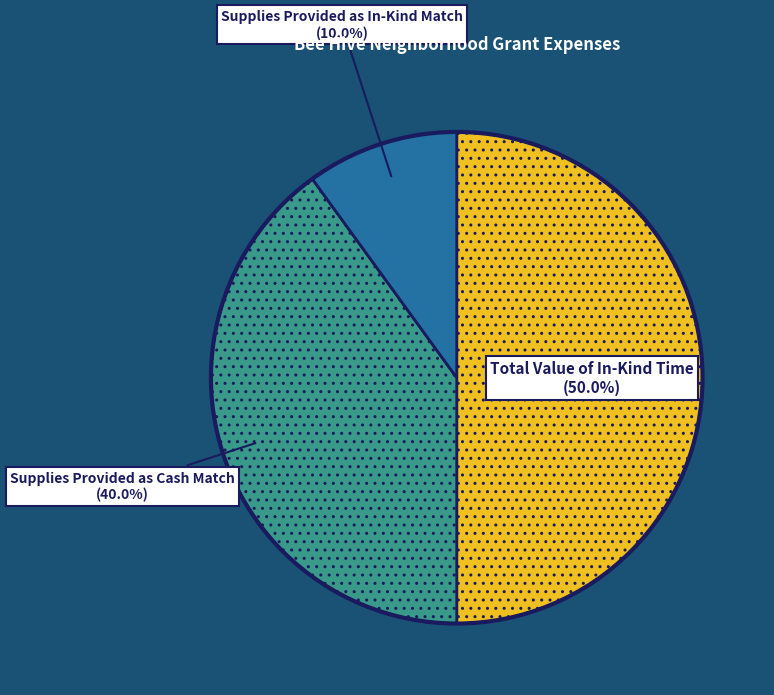

Between Supplies Provided as In-Kind Match and Supplies Provided as Cash Match, which is larger?

Supplies Provided as Cash Match